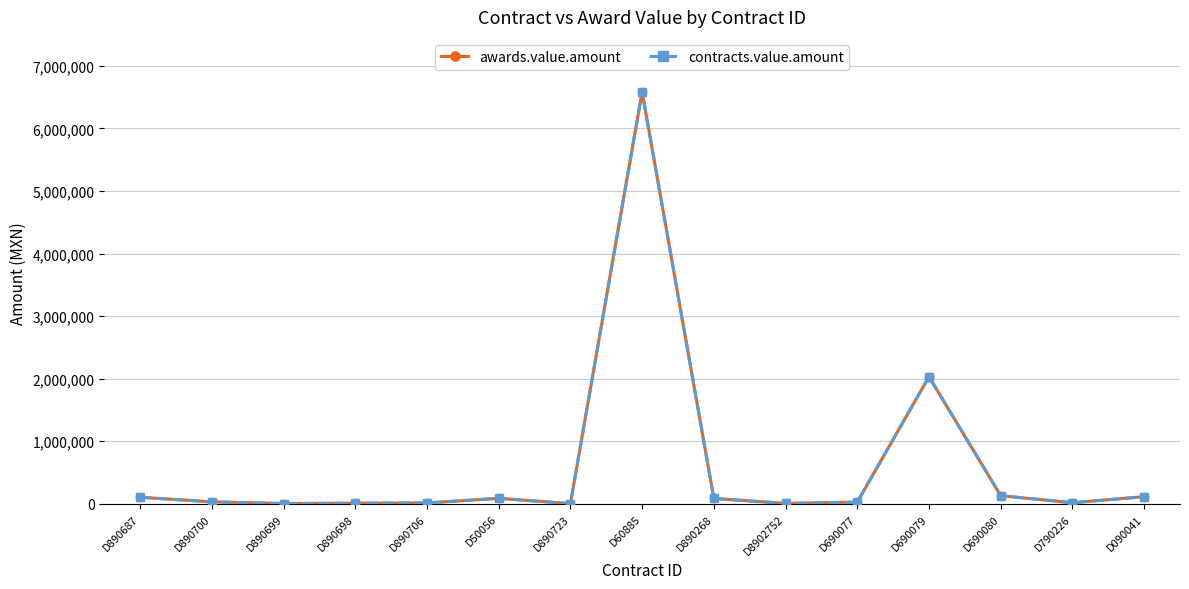

At D890687, list the series in order from largest to smallest.

awards.value.amount, contracts.value.amount